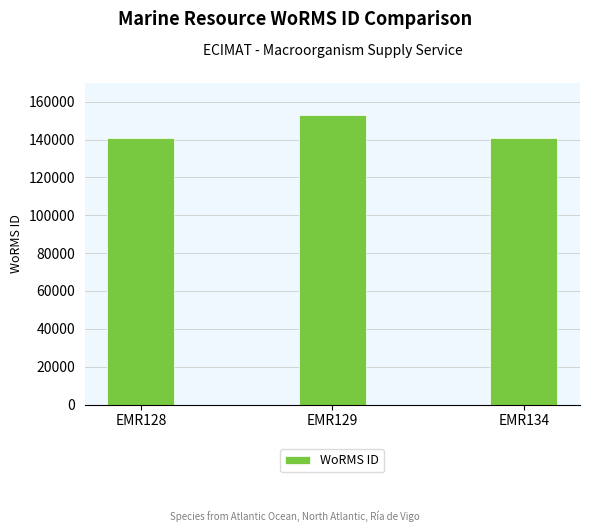

Which category has the highest value across all series?

EMR129